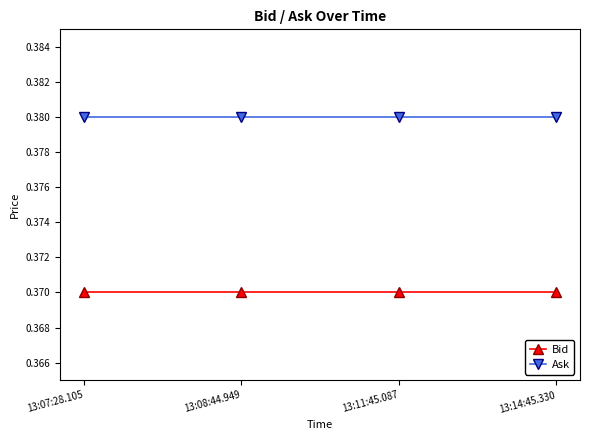

What is the label of the 2nd point from the right?

13:11:45.087